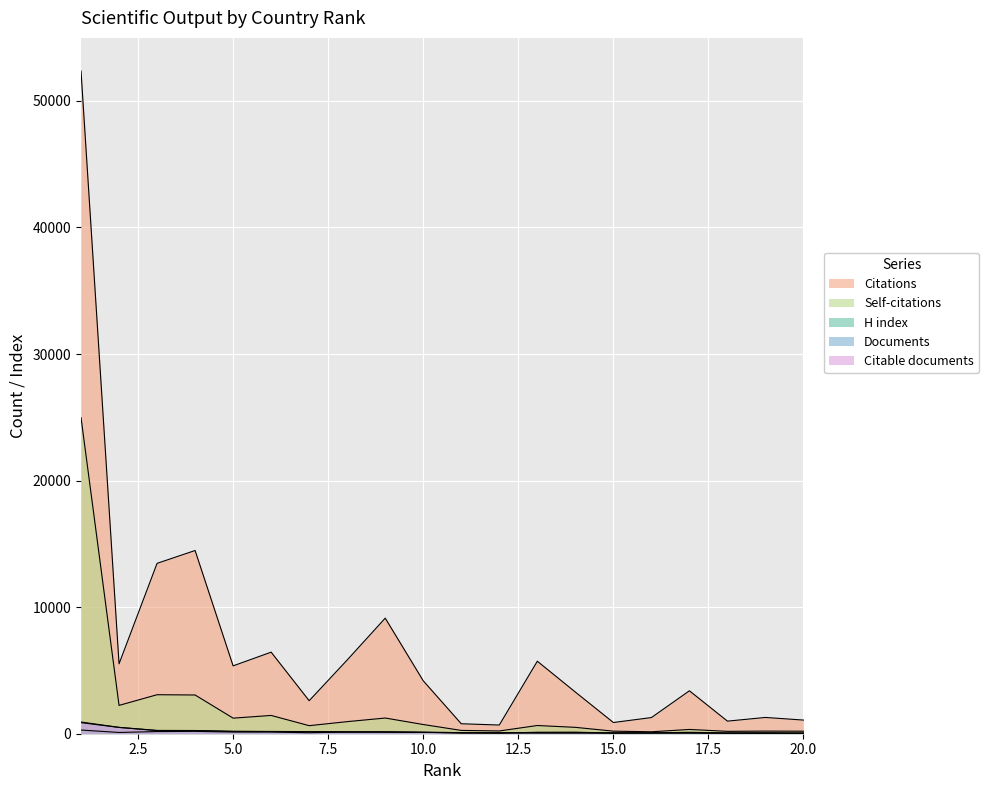

What is the sum of all H index values?

2219